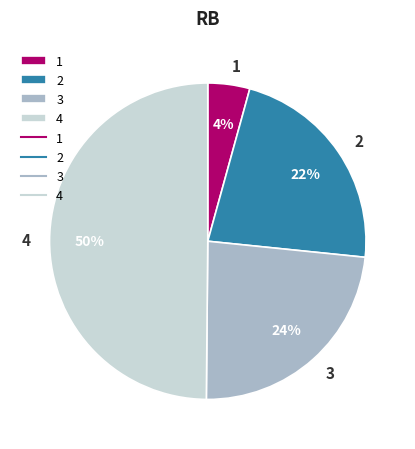

What percentage is the 3 slice, to the nearest percent?

24%